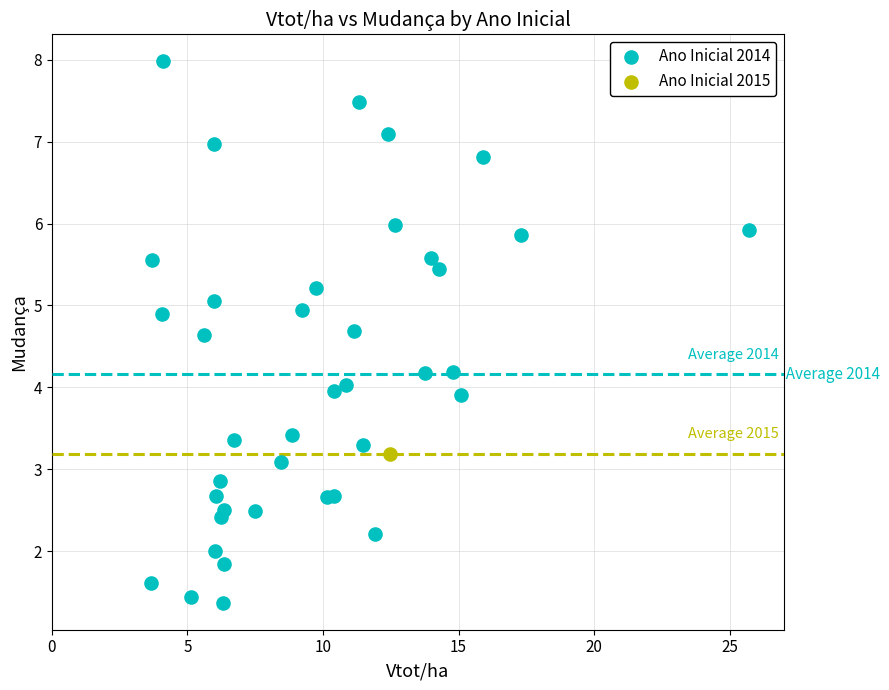

What are all the series names shown in the legend?

Ano Inicial 2014, Ano Inicial 2015